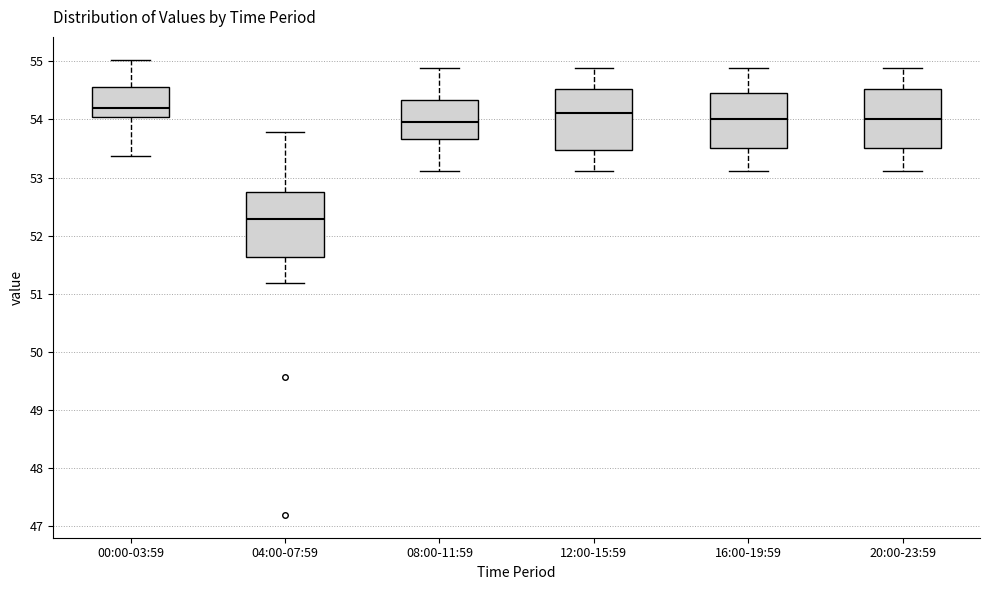

Reading left to right, read every box against the y-axis: the position of its median line, the range the box covers, and the ends of its whiskers. The values are not printed on the chart, so give them approximately, as read against the axis.

00:00-03:59: median 54.2, box 54.0 to 54.6, whiskers 53.4 to 55.0
04:00-07:59: median 52.3, box 51.6 to 52.8, whiskers 51.2 to 53.8
08:00-11:59: median 54.0, box 53.7 to 54.3, whiskers 53.1 to 54.9
12:00-15:59: median 54.1, box 53.5 to 54.5, whiskers 53.1 to 54.9
16:00-19:59: median 54.0, box 53.5 to 54.5, whiskers 53.1 to 54.9
20:00-23:59: median 54.0, box 53.5 to 54.5, whiskers 53.1 to 54.9